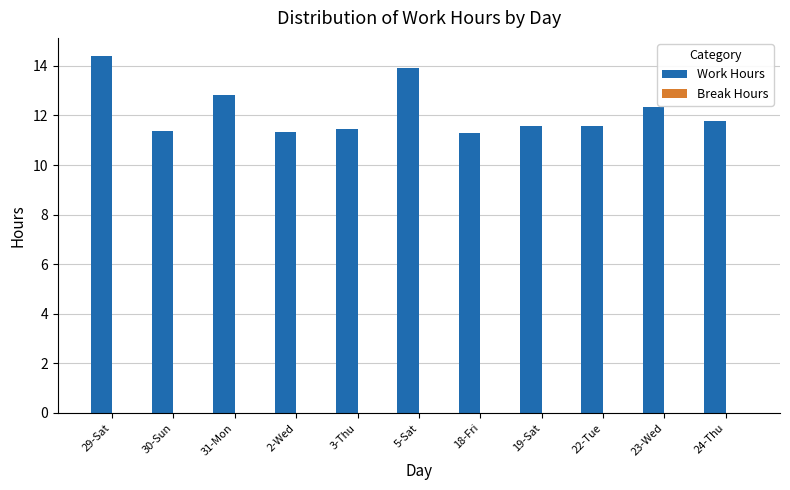

What is the label of the 8th bar from the right?

2-Wed